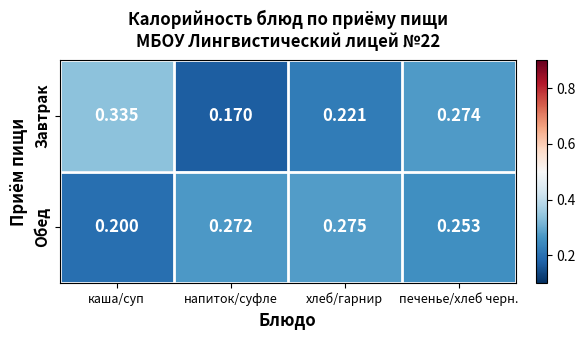

Which category has the highest value across all series?

каша/суп